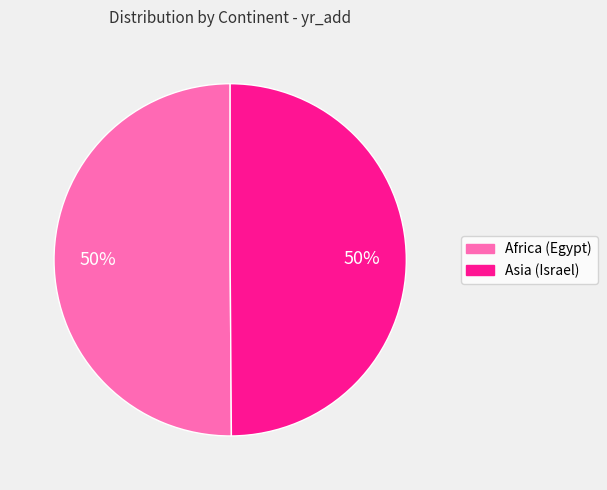

How many segments does this pie chart have?

2